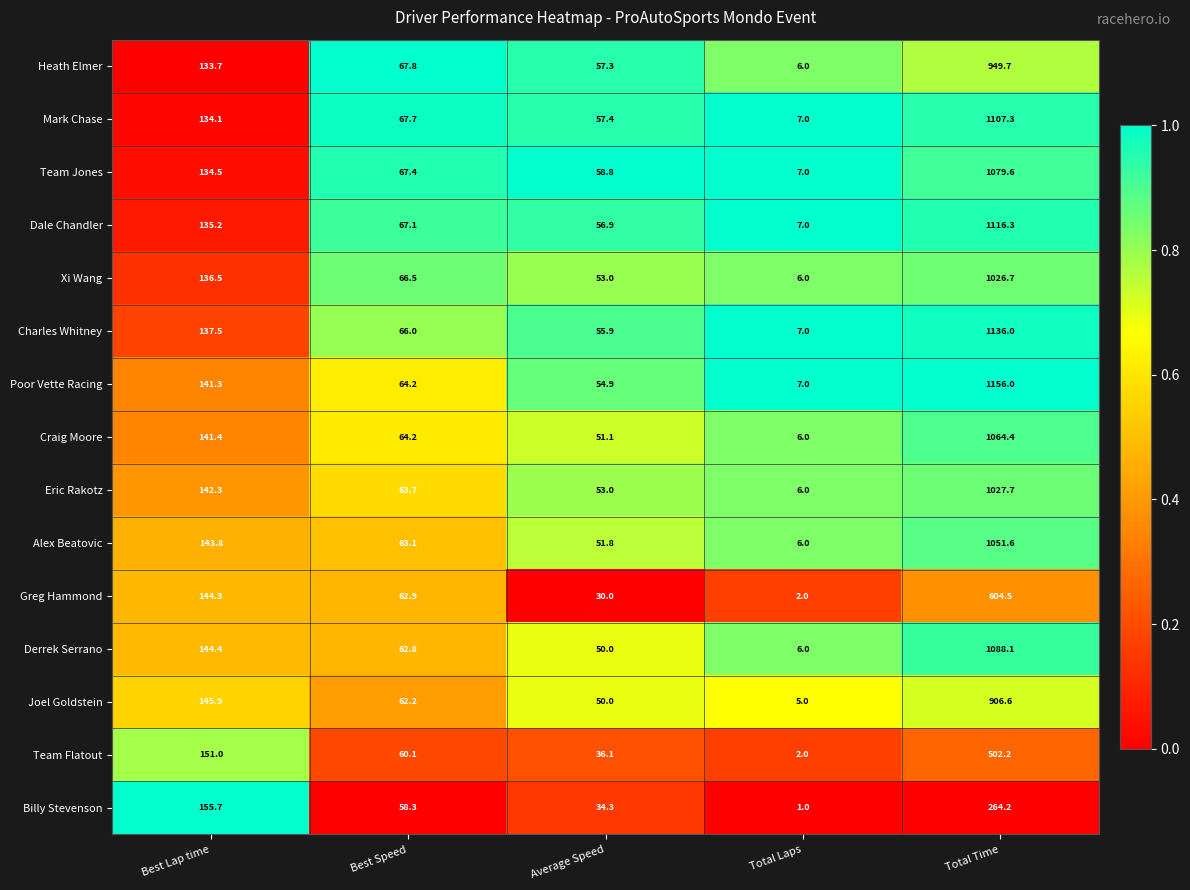

What is the difference between the highest and lowest values at Average Speed?

28.8